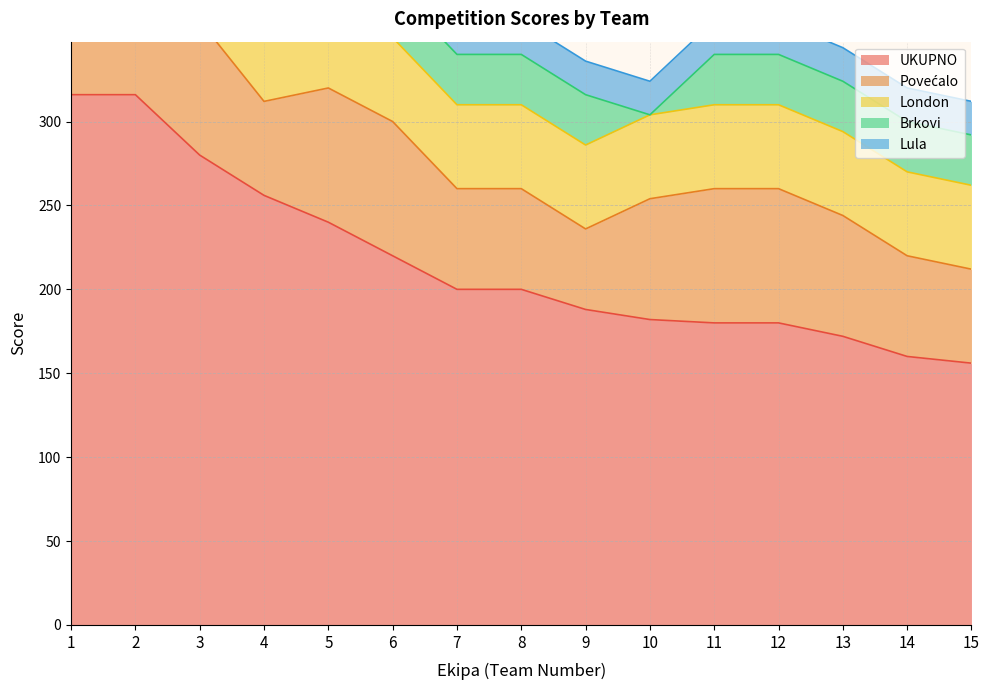

What is the value of the Povećalo point at the 4th from the left?

56